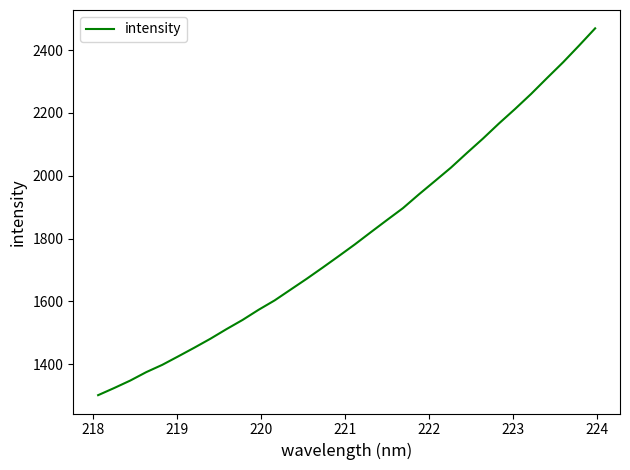

What is the difference between the second highest and second lowest values?

1090.6